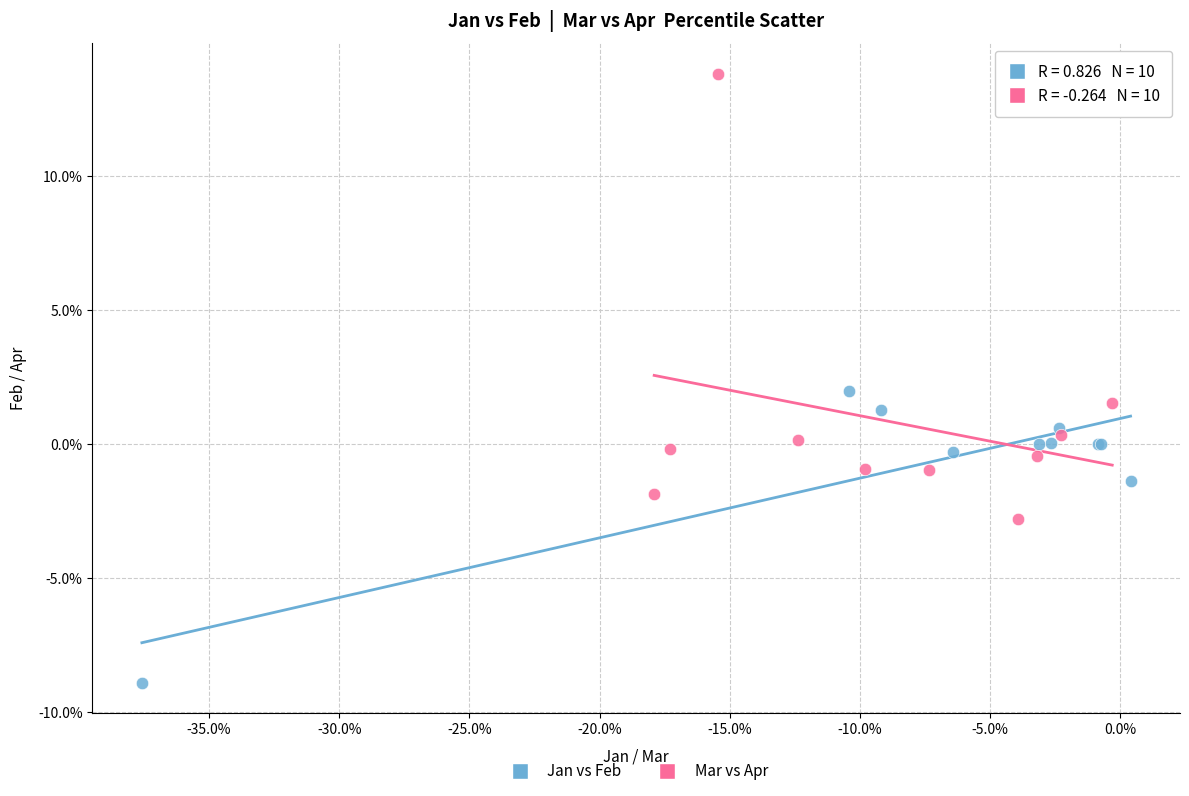

What are all the series names shown in the legend?

Jan vs Feb, Mar vs Apr